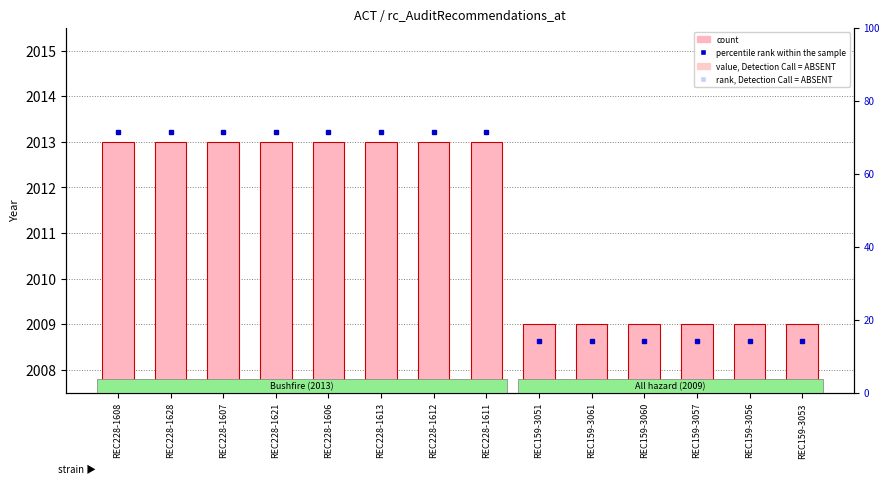

Which category has the lowest value in the percentile rank within the sample series?

REC159-3051